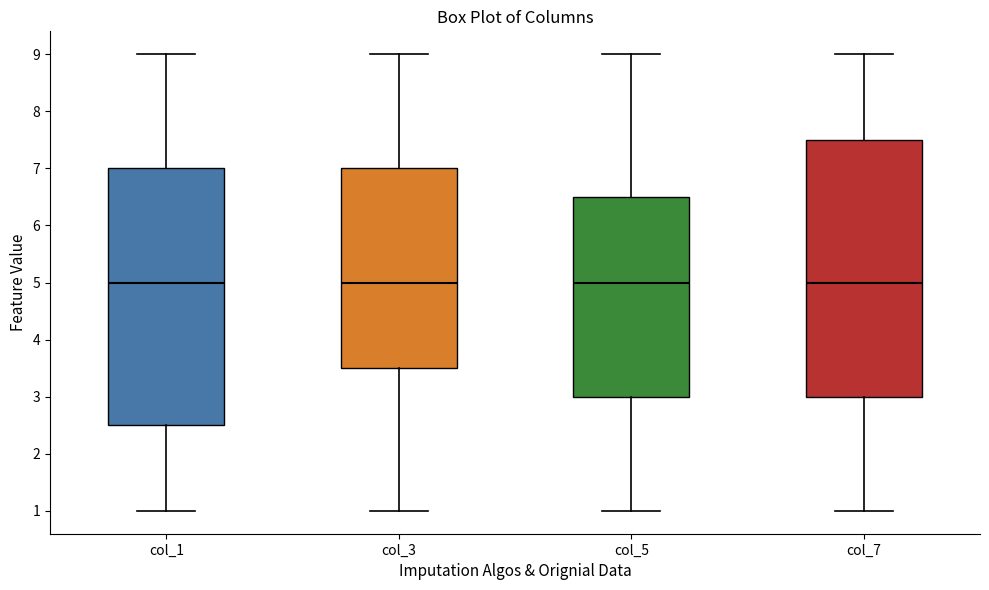

Reading left to right, read every box against the y-axis: the position of its median line, the range the box covers, and the ends of its whiskers. The values are not printed on the chart, so give them approximately, as read against the axis.

col_1: median 5.0, box 2.5 to 7.0, whiskers 1.0 to 9.0
col_3: median 5.0, box 3.5 to 7.0, whiskers 1.0 to 9.0
col_5: median 5.0, box 3.0 to 6.5, whiskers 1.0 to 9.0
col_7: median 5.0, box 3.0 to 7.5, whiskers 1.0 to 9.0